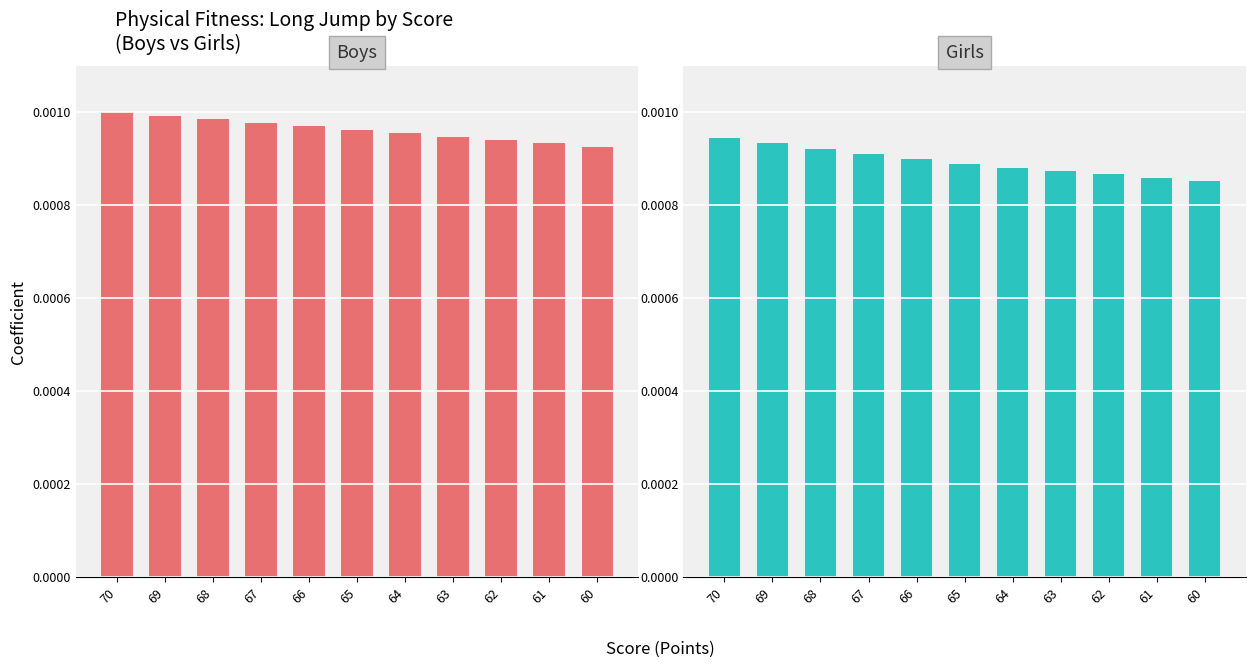

How many bars are there in total?

22